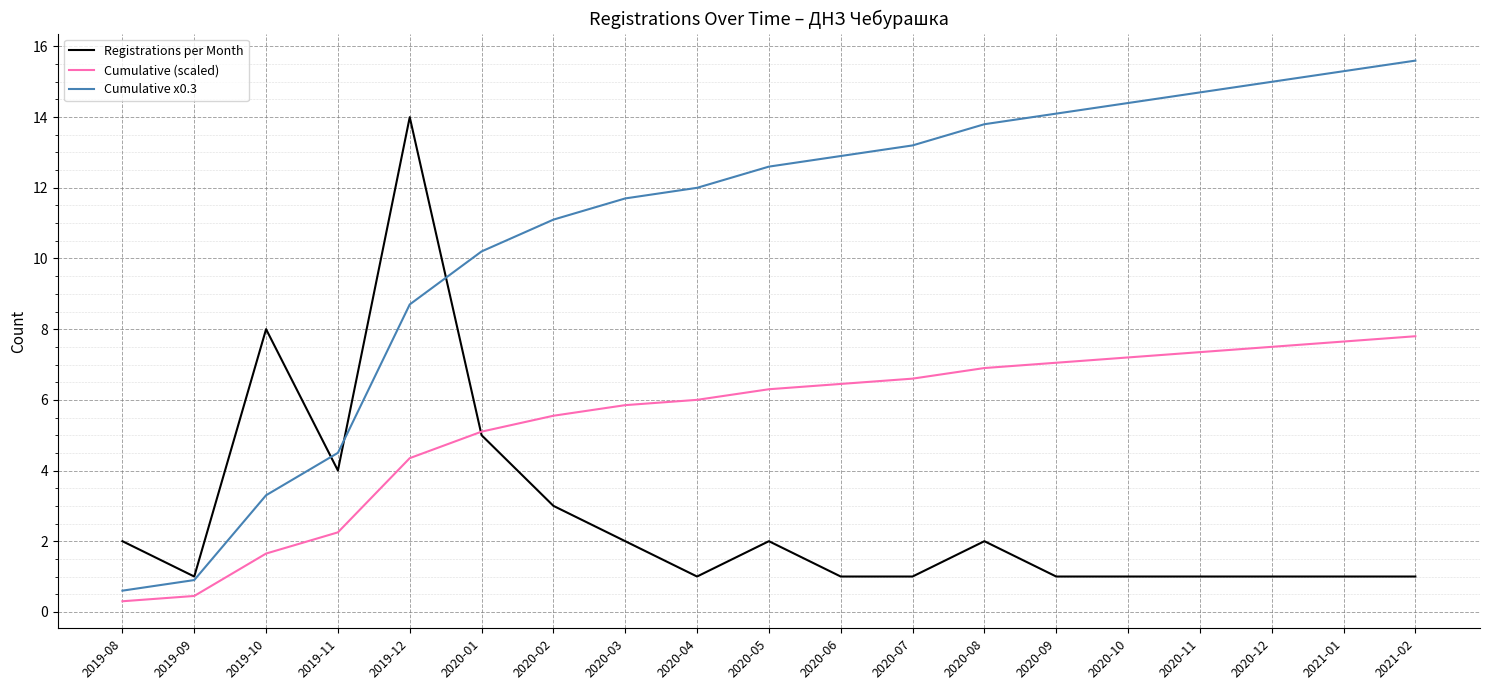

What are all the series names shown in the legend?

Registrations per Month, Cumulative (scaled), Cumulative x0.3